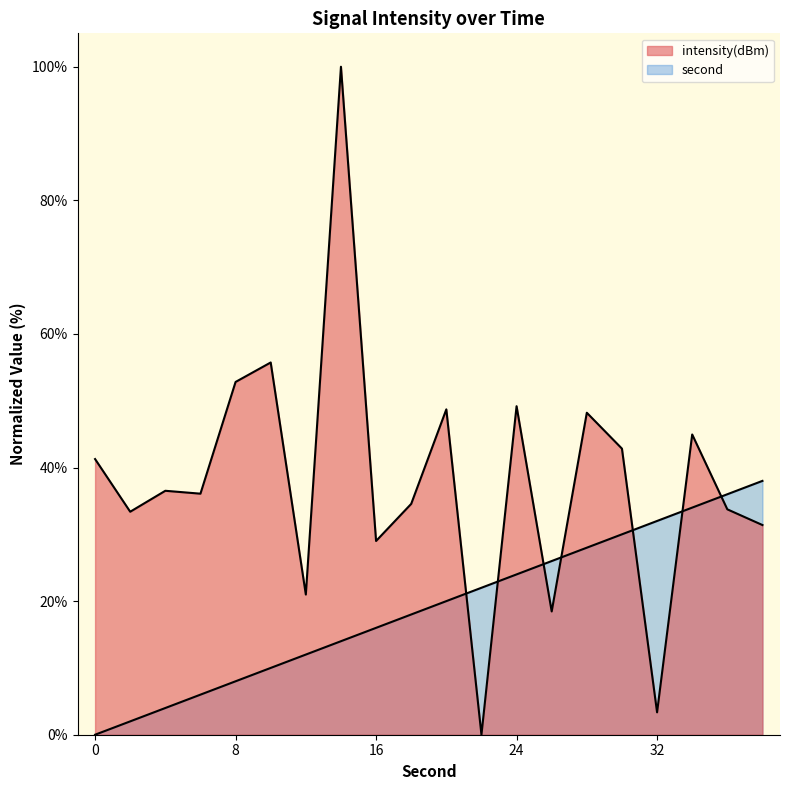

Which series changed the most between 24 and 28?

second